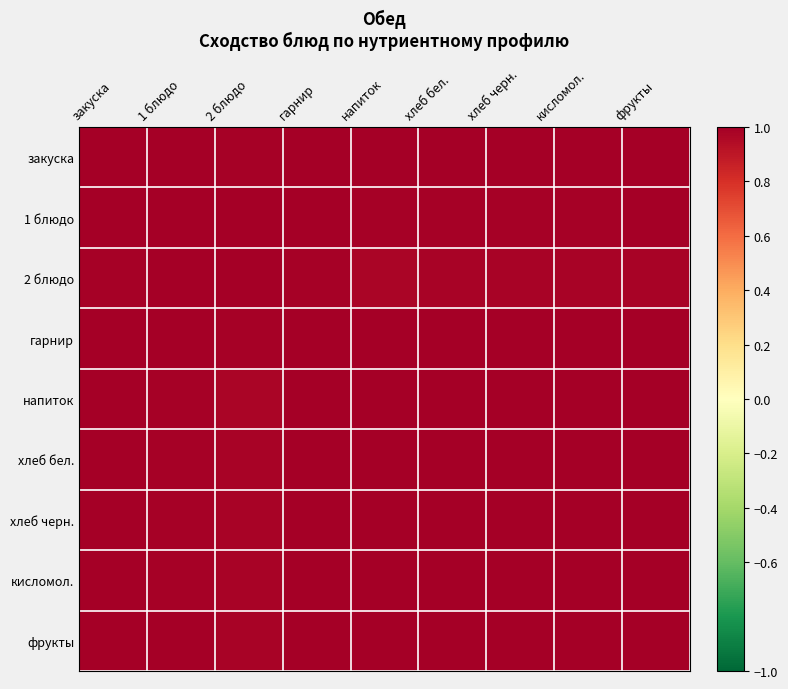

Rank the series by their maximum value, from highest to lowest.

2 блюдо, гарнир, хлеб черн., 1 блюдо, хлеб бел., кисломол., напиток, фрукты, закуска